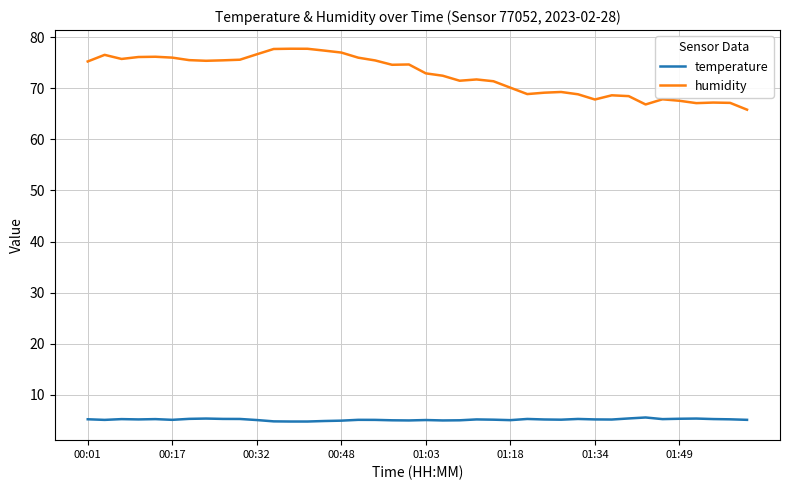

What is the highest value of the humidity series?

77.7